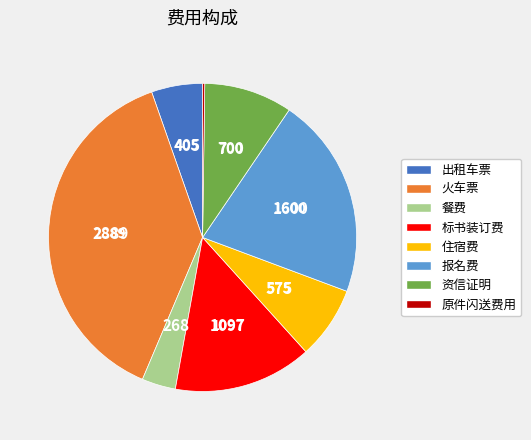

Combined, do 出租车票 and 报名费 account for over 50%?

No